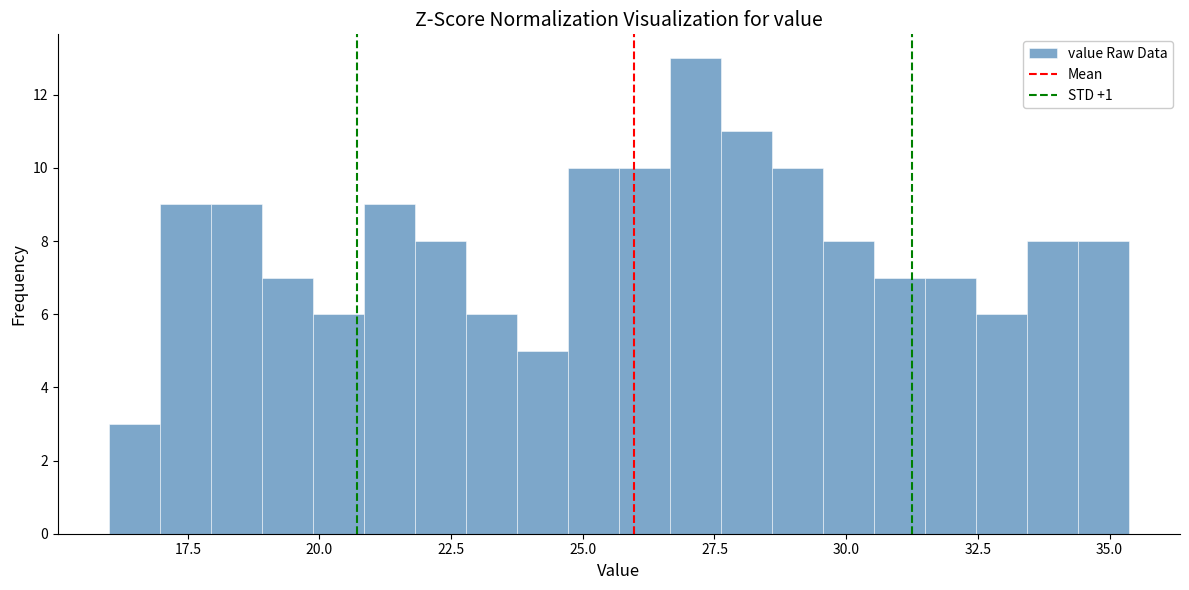

Around what value on the x-axis is the tallest bar? Give the approximate position of its centre, as read against the axis.

27.0